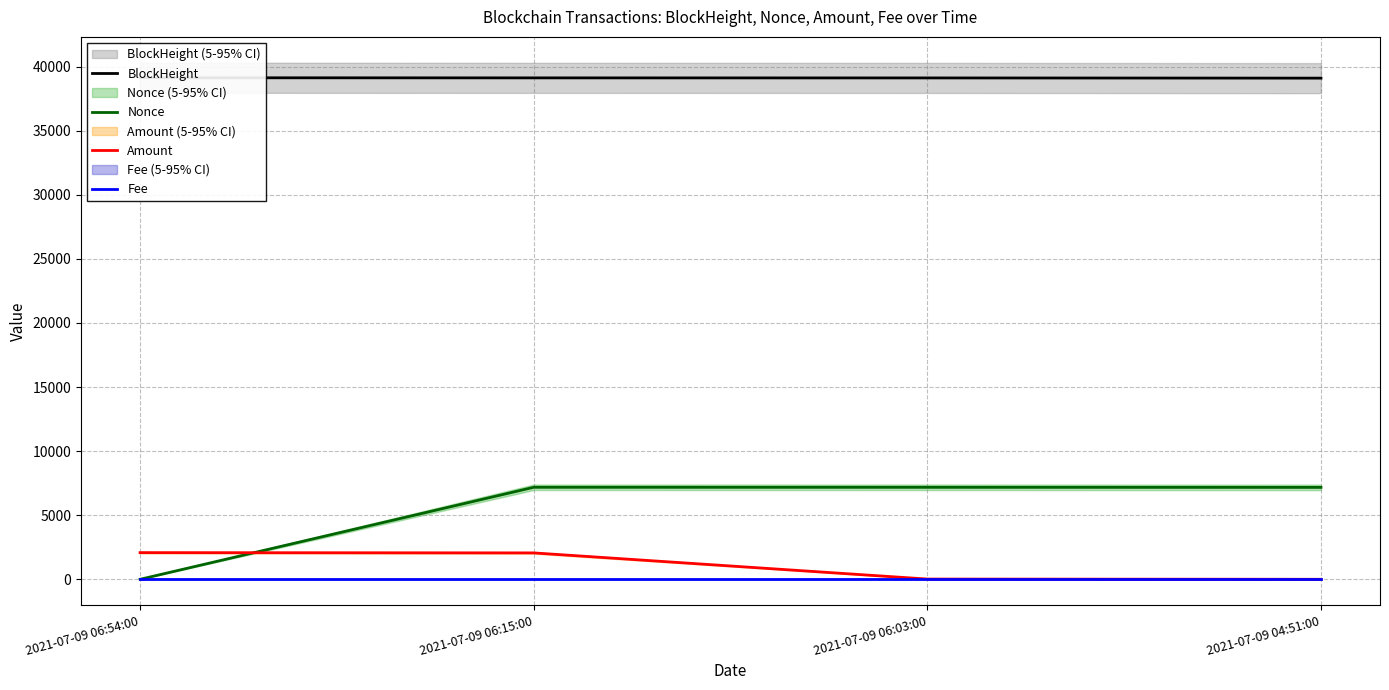

At which label is Nonce closest to 3589?

2021-07-09 04:51:00